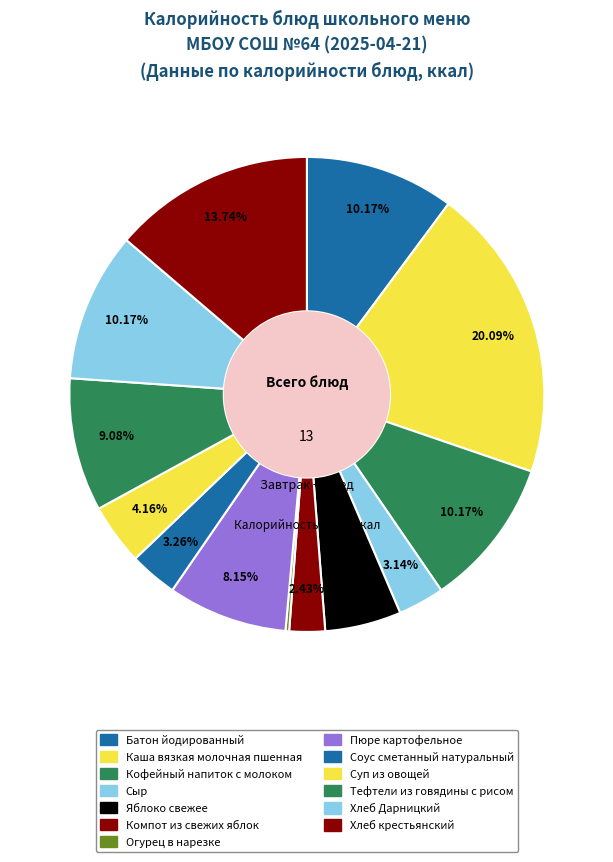

What percentage do Хлеб крестьянский and Каша вязкая молочная пшенная together represent?

33.8%